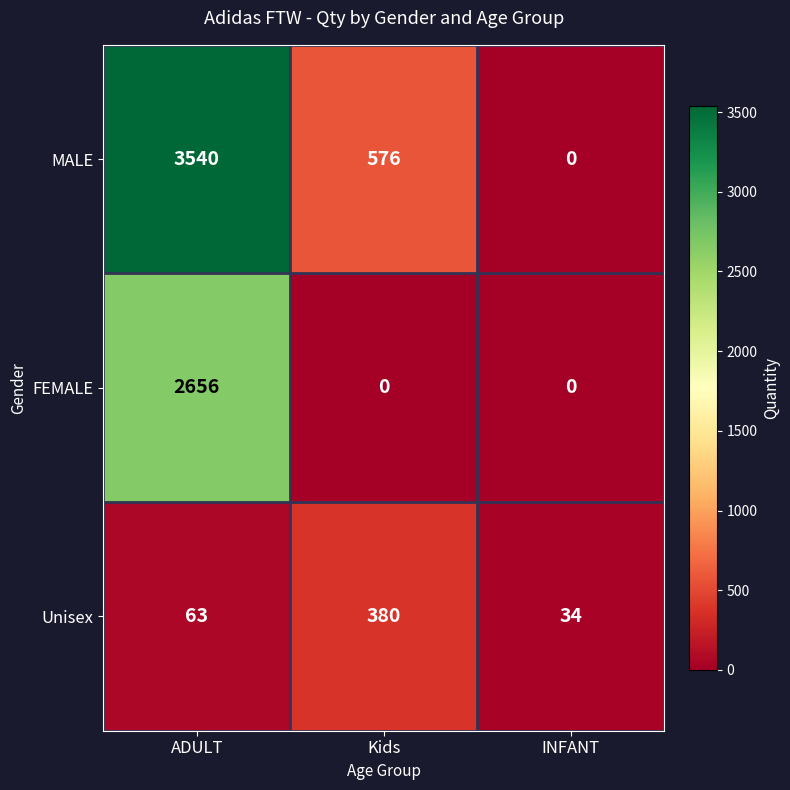

What is the sum of the MALE values at ADULT and INFANT?

3540